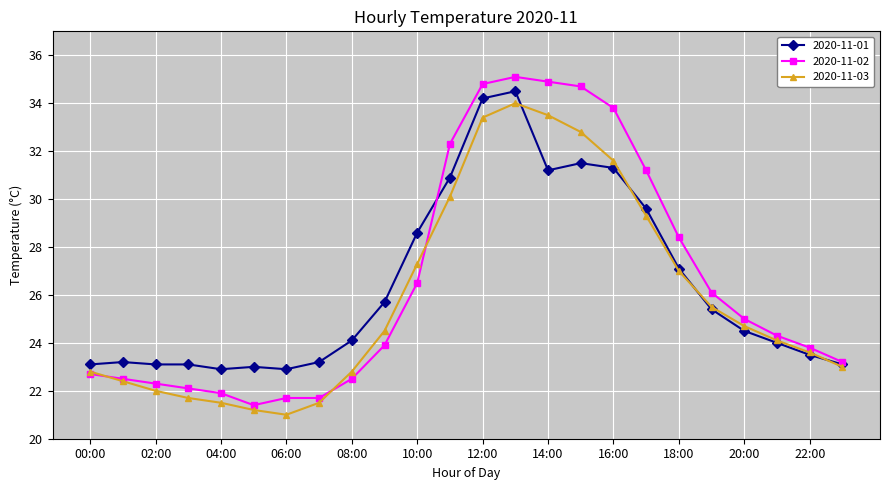

What is the value of the 2020-11-01 point at the 18th from the left?

29.6